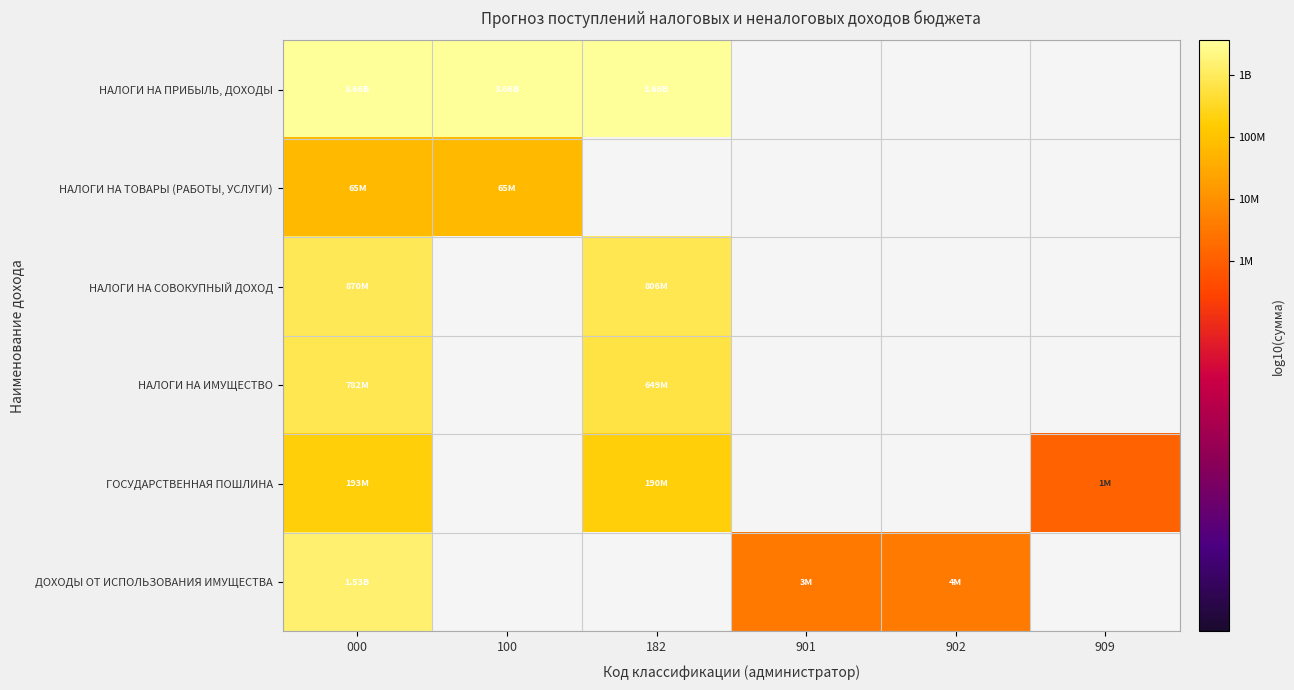

At how many categories does at least one series exceed 6?

6